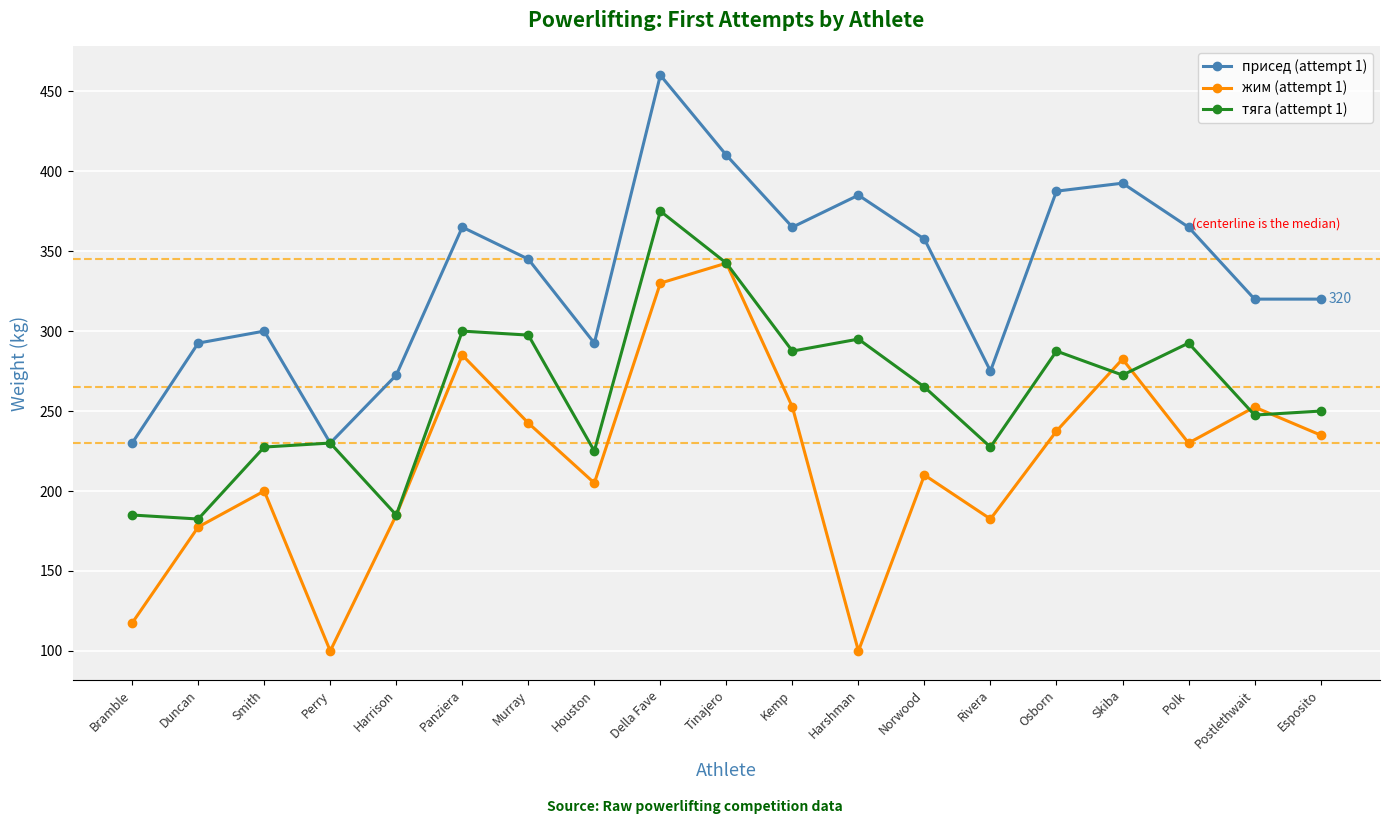

What is the label of the 10th point from the right?

Tinajero